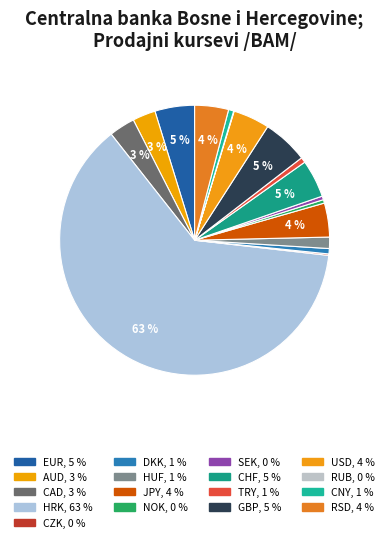

To the nearest percent, what portion does CNY represent?

1%